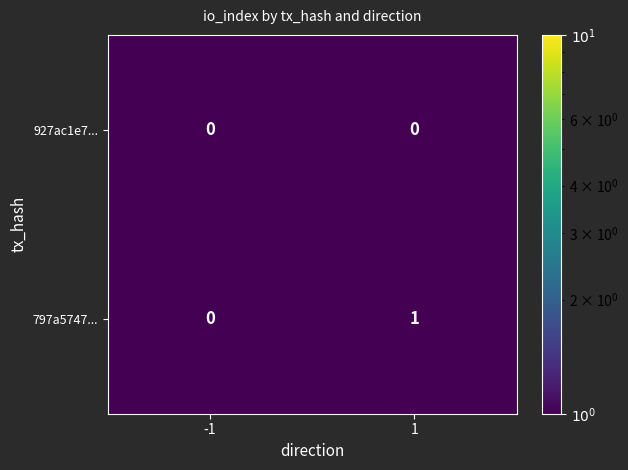

The value of 797a5747... at 1 is 0. True or false?

False